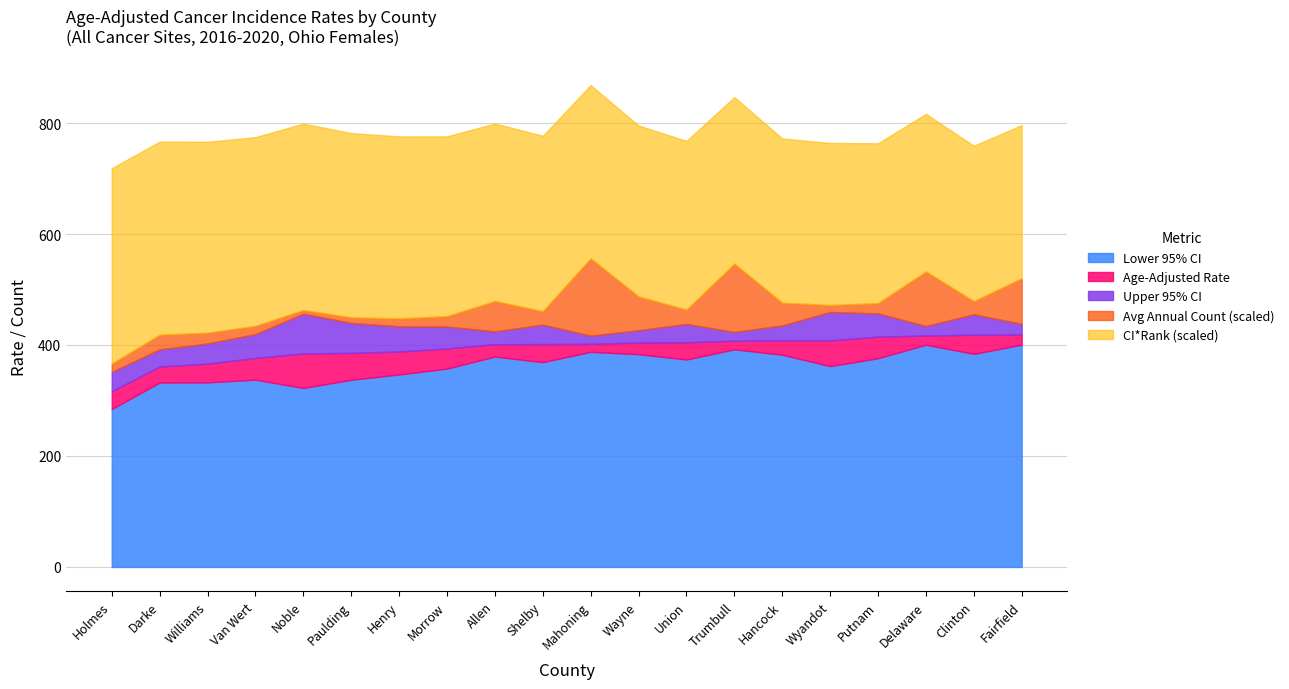

Is it true that Lower 95% CI equals 122.5 at Noble?

False